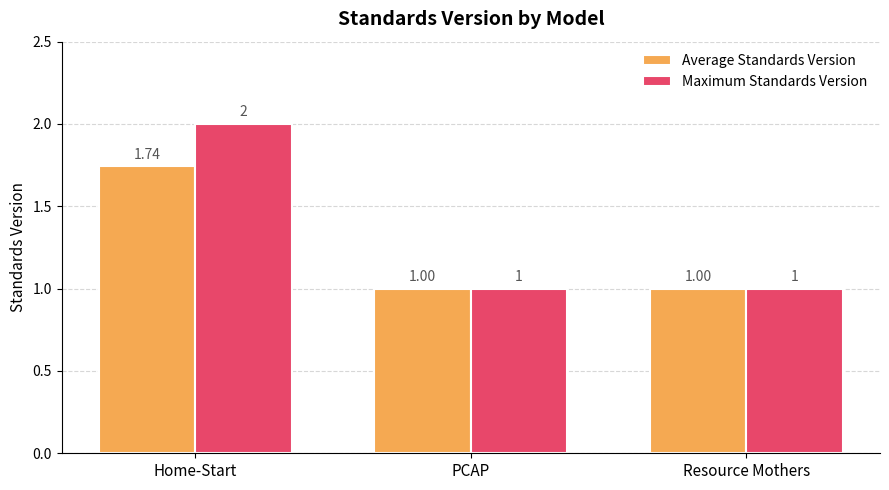

Which label corresponds to the largest value in the chart?

Home-Start